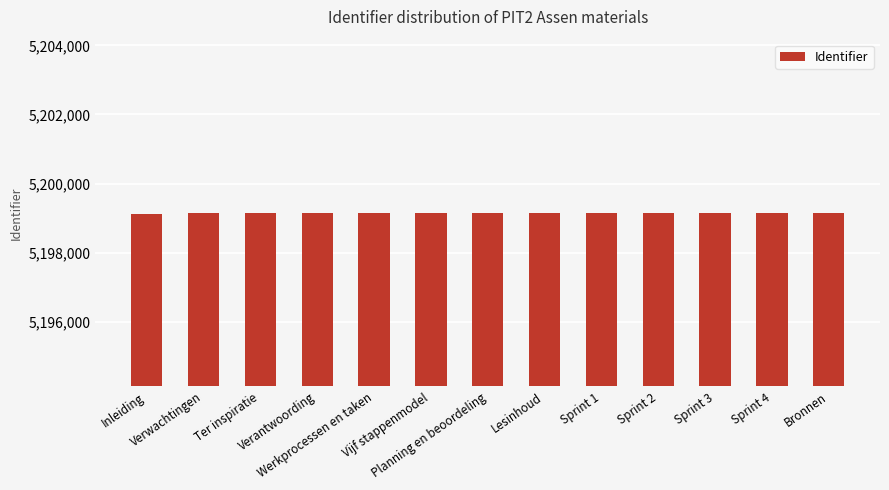

Read the value at Verantwoording, to the nearest 5.

5199140